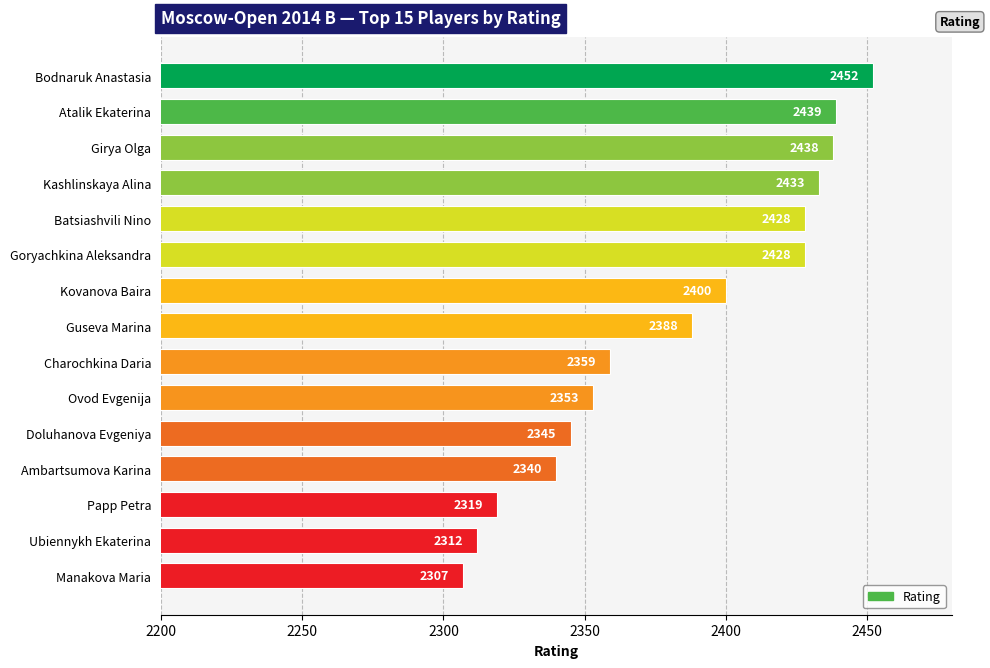

What is the smallest value displayed?

2307